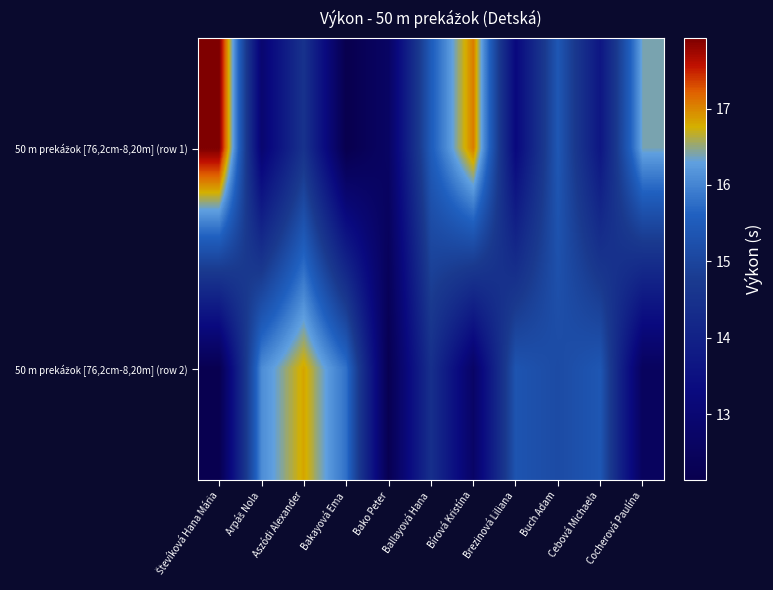

What is the total value across all series at Cocherová Paulína?

28.9